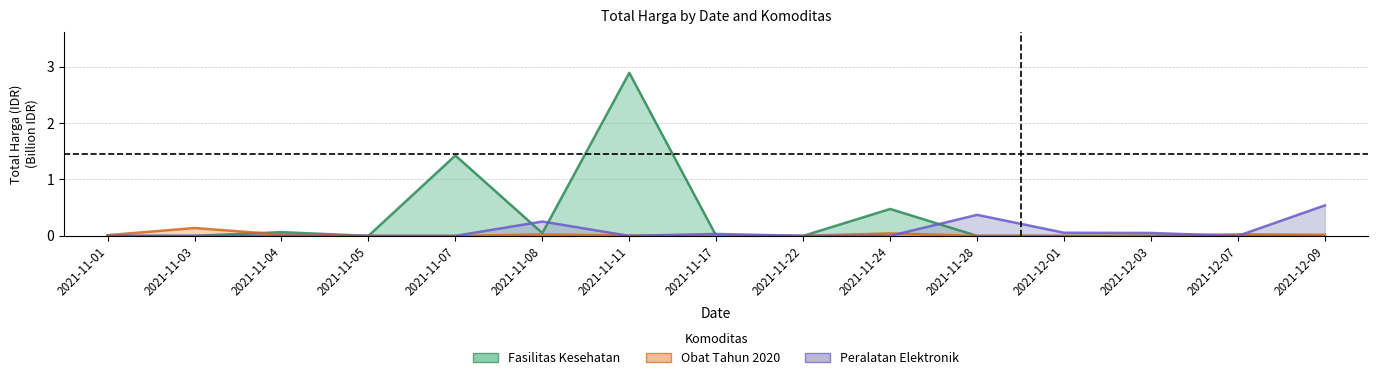

How many categories are shown in the chart?

15